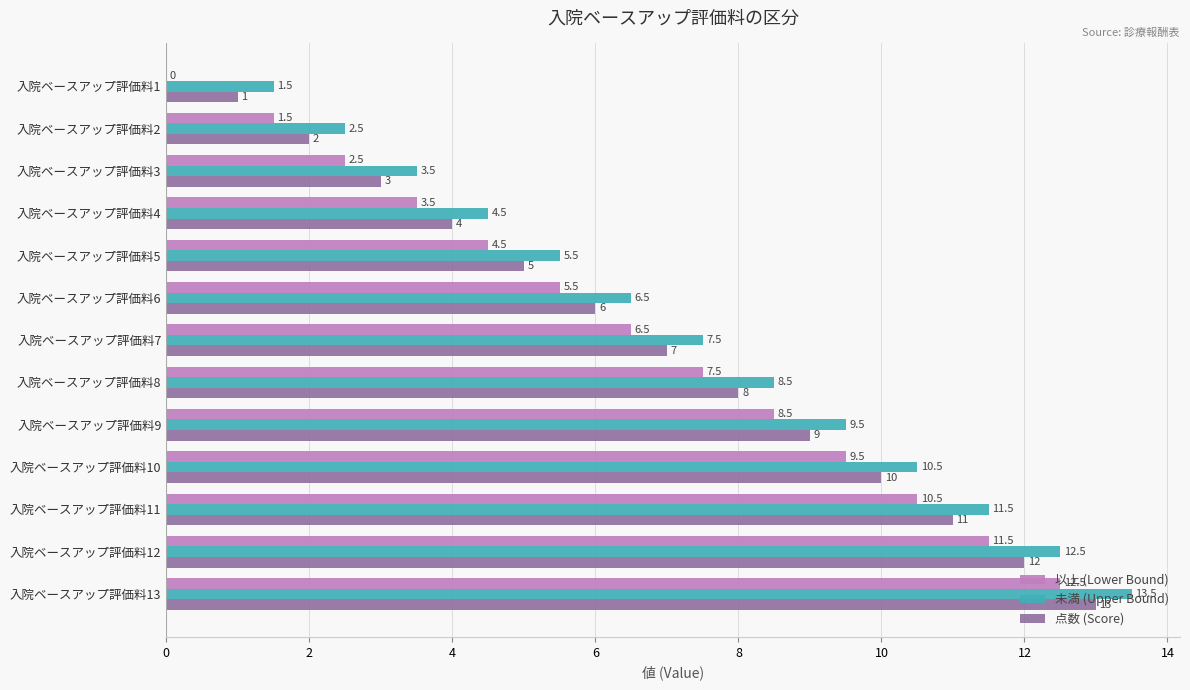

Which category has the highest value in the 未満 (Upper Bound) series?

入院ベースアップ評価料13